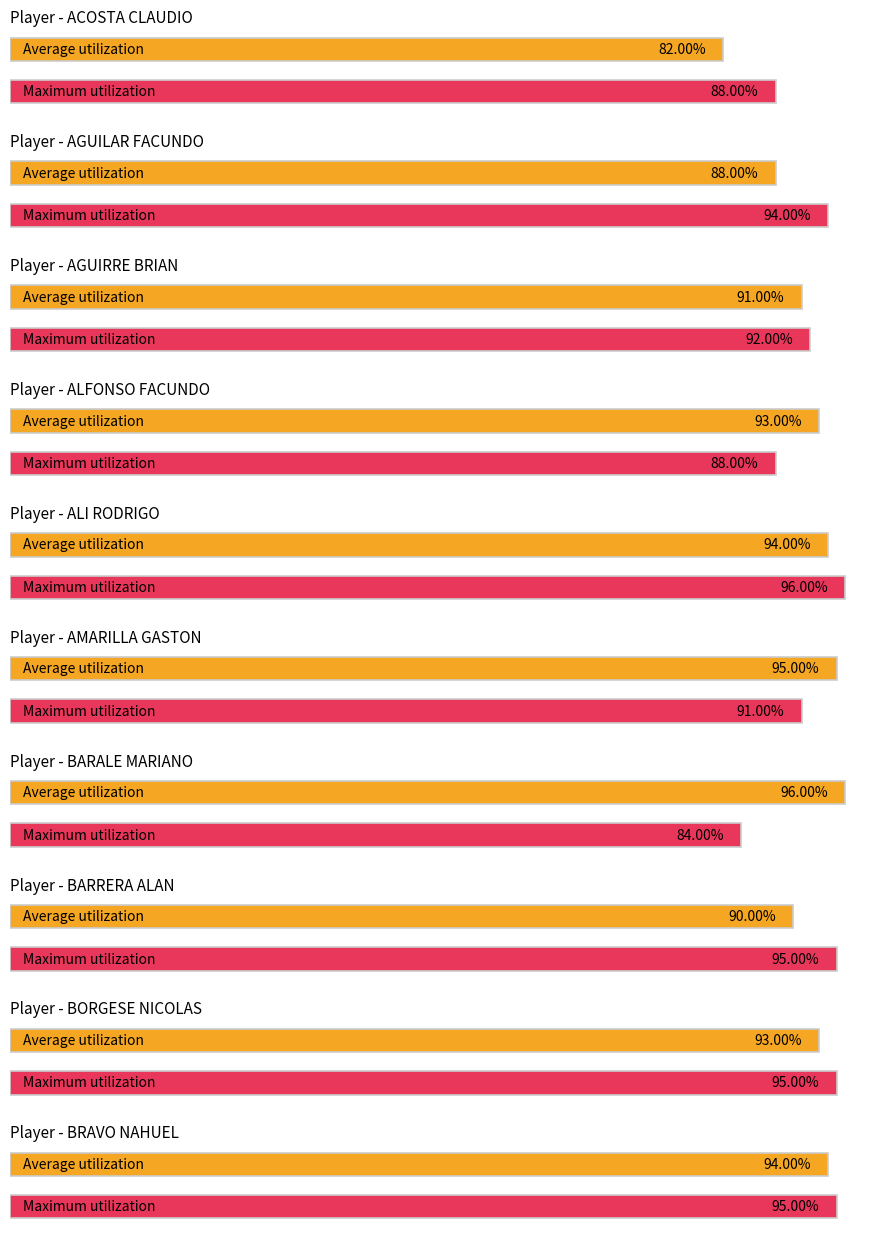

Is the value of Maximum utilization at BARRERA ALAN greater than the value of Average utilization at ALFONSO FACUNDO?

Yes